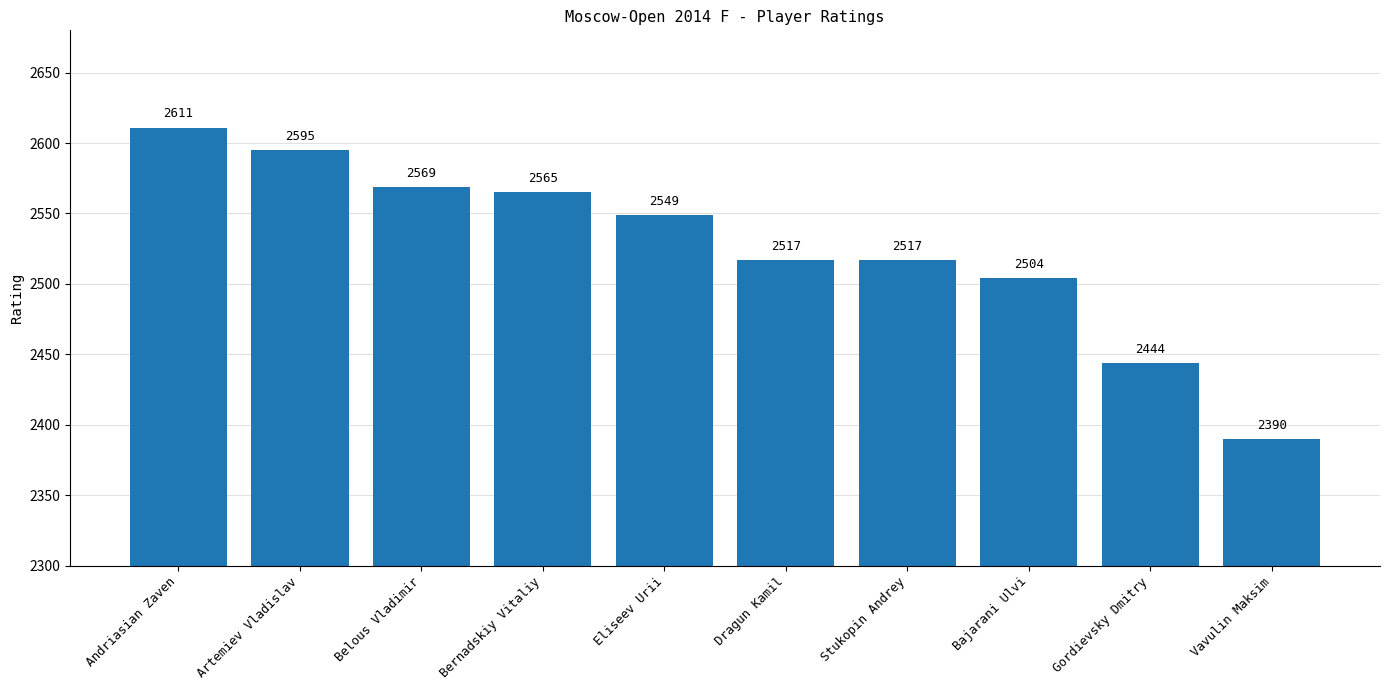

What is the change in value from Bernadskiy Vitaliy to Vavulin Maksim?

-175